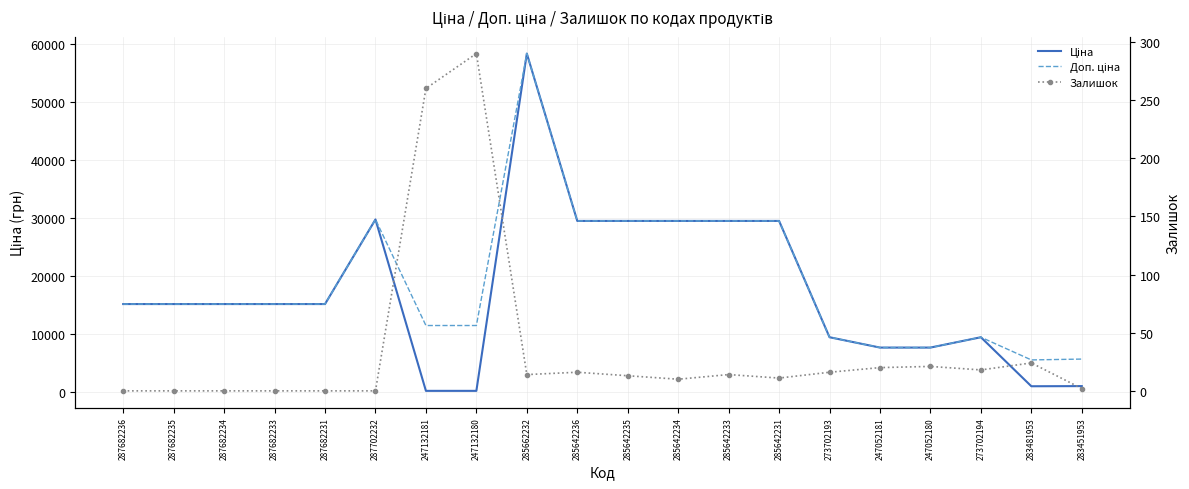

Reading left to right, what are all the values shown in this chart?

Ціна: 15120.0	15120.0	15120.0	15120.0	15120.0	29747.2	114.1	114.1	58426.5	29491.5	29491.5	29491.5	29491.5	29491.5	9384.0	7596.5	7596.5	9384.0	910.4	934.5
Доп. ціна: 15120.0	15120.0	15120.0	15120.0	15120.0	29747.2	11410.0	11410.0	58426.5	29491.5	29491.5	29491.5	29491.5	29491.5	9384.0	7596.5	7596.5	9384.0	5462.3	5607.2
Залишок: 0.0	0.0	0.0	0.0	0.0	0.0	260.0	290.0	14.0	16.0	13.0	10.0	14.0	11.0	16.0	20.0	21.0	18.0	24.0	2.0